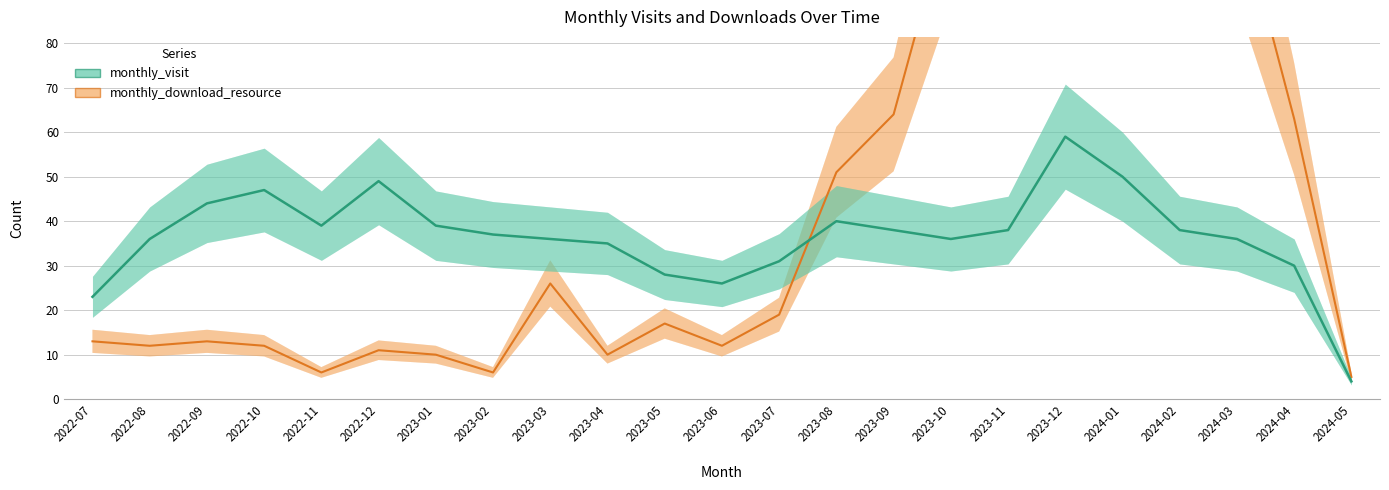

At which category does monthly_download_resource reach its first local valley?

2022-08